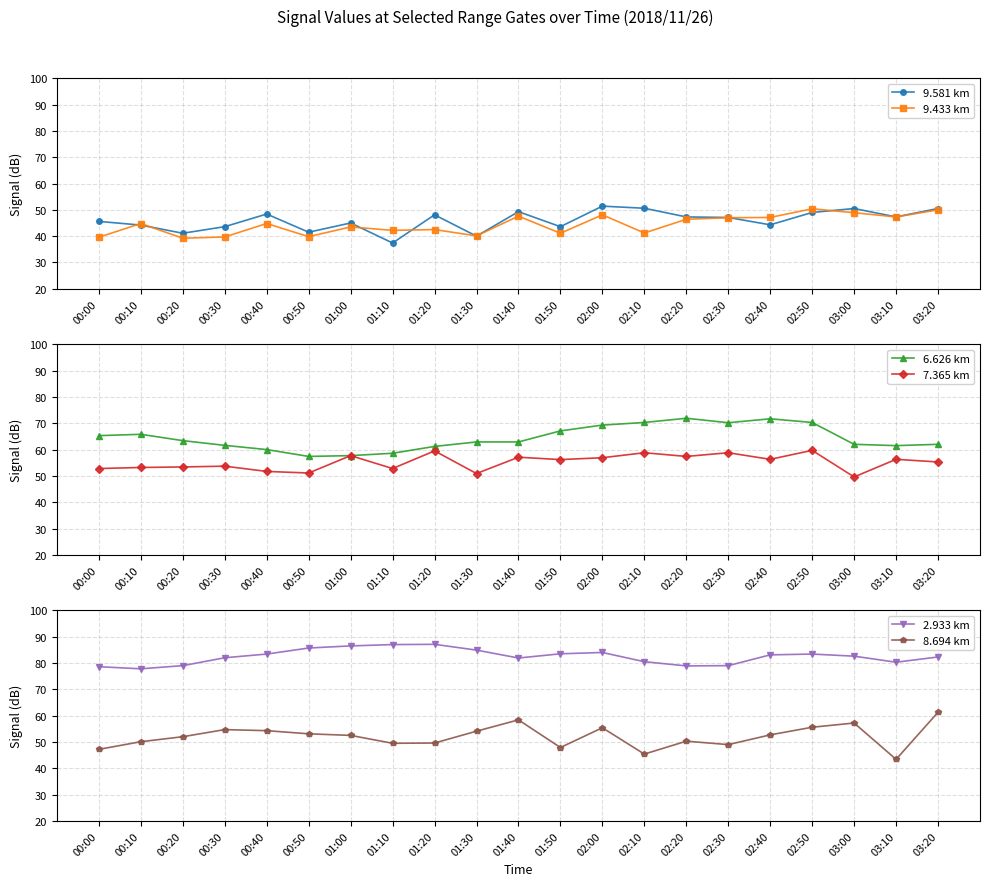

Reading left to right, what are all the values shown in this chart?

9.581 km: 00:00=45.6	00:10=44.2	00:20=41.1	00:30=43.6	00:40=48.4	00:50=41.5	01:00=45.0	01:10=37.4	01:20=48.1	01:30=40.0	01:40=49.3	01:50=43.6	02:00=51.4	02:10=50.6	02:20=47.3	02:30=47.1	02:40=44.3	02:50=49.0	03:00=50.5	03:10=47.3	03:20=50.5
9.433 km: 00:00=39.6	00:10=44.8	00:20=39.2	00:30=39.7	00:40=44.8	00:50=39.8	01:00=43.5	01:10=42.2	01:20=42.5	01:30=40.1	01:40=47.6	01:50=41.1	02:00=48.1	02:10=41.2	02:20=46.4	02:30=47.0	02:40=47.1	02:50=50.4	03:00=48.9	03:10=47.3	03:20=50.0
6.626 km: 00:00=65.3	00:10=65.8	00:20=63.4	00:30=61.6	00:40=60.0	00:50=57.4	01:00=57.7	01:10=58.6	01:20=61.2	01:30=62.9	01:40=62.9	01:50=67.1	02:00=69.3	02:10=70.3	02:20=71.9	02:30=70.2	02:40=71.7	02:50=70.3	03:00=62.0	03:10=61.5	03:20=62.0
7.365 km: 00:00=52.8	00:10=53.2	00:20=53.4	00:30=53.7	00:40=51.7	00:50=51.1	01:00=57.7	01:10=52.8	01:20=59.5	01:30=50.9	01:40=57.1	01:50=56.2	02:00=56.9	02:10=58.8	02:20=57.4	02:30=58.8	02:40=56.3	02:50=59.7	03:00=49.6	03:10=56.3	03:20=55.3
2.933 km: 00:00=78.6	00:10=77.8	00:20=79.0	00:30=82.0	00:40=83.4	00:50=85.7	01:00=86.5	01:10=87.0	01:20=87.1	01:30=84.9	01:40=81.9	01:50=83.5	02:00=84.0	02:10=80.5	02:20=78.9	02:30=79.0	02:40=83.1	02:50=83.4	03:00=82.6	03:10=80.3	03:20=82.3
8.694 km: 00:00=47.2	00:10=50.1	00:20=52.0	00:30=54.7	00:40=54.3	00:50=53.1	01:00=52.5	01:10=49.5	01:20=49.6	01:30=54.1	01:40=58.4	01:50=47.9	02:00=55.4	02:10=45.4	02:20=50.3	02:30=49.0	02:40=52.7	02:50=55.6	03:00=57.2	03:10=43.4	03:20=61.3